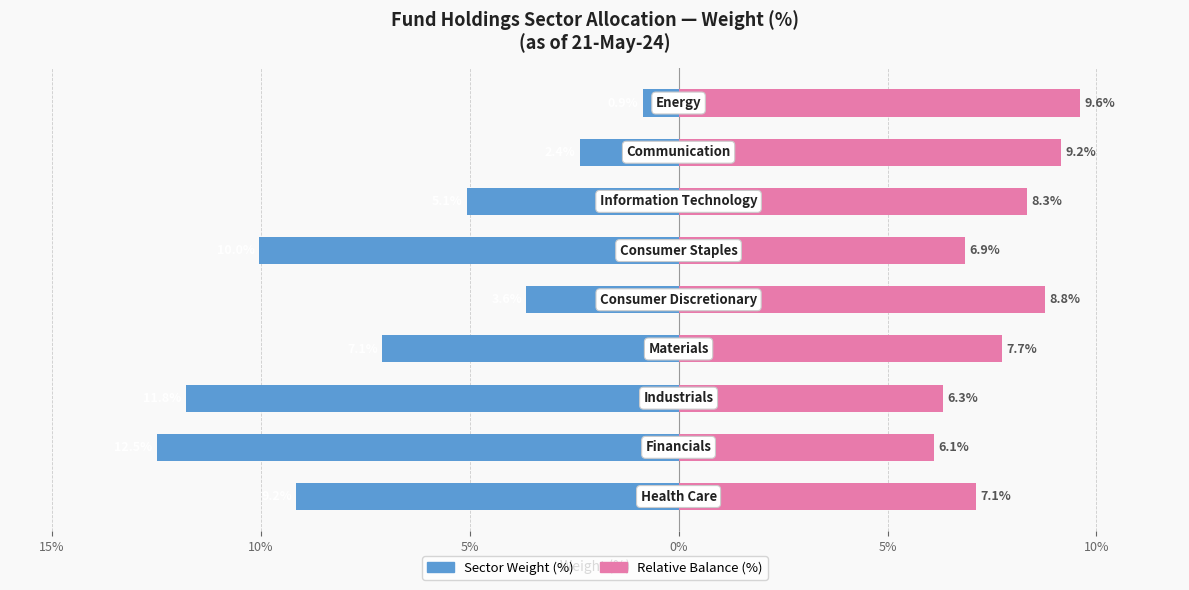

Which series has the largest total across all categories?

Relative Balance (%)